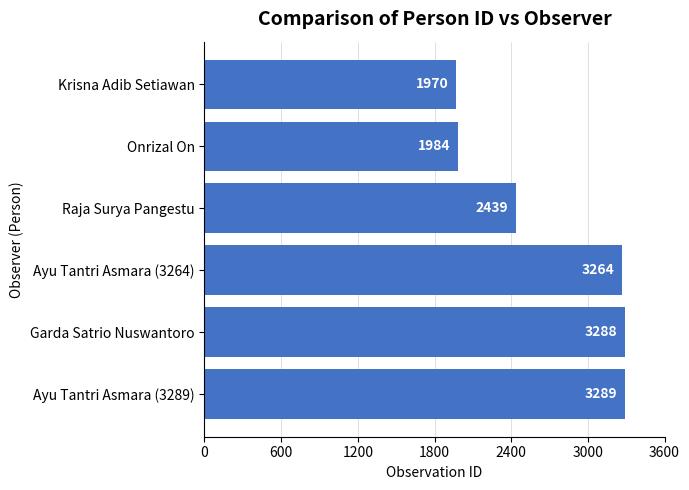

How many bars are there in total?

6